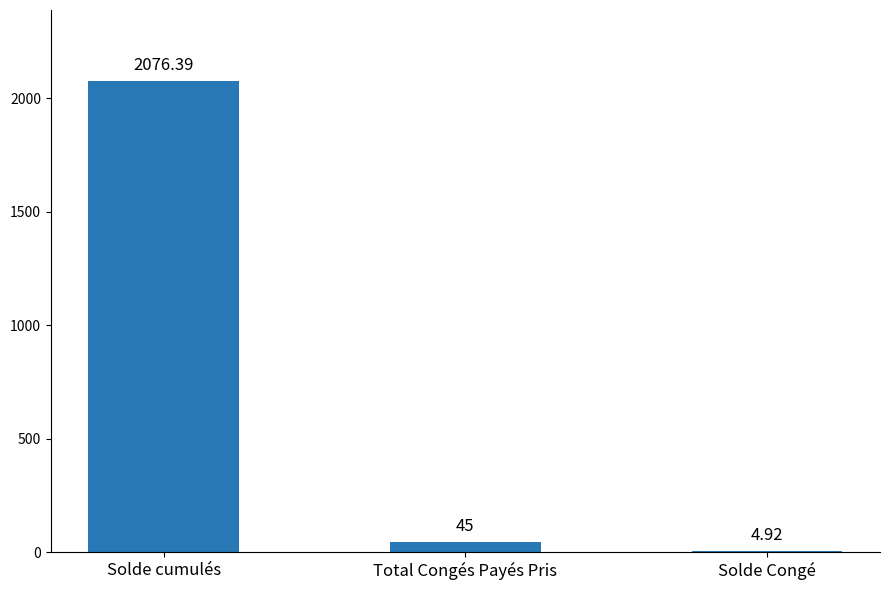

Approximately how many times larger is the value at Solde cumulés compared to Solde Congé?

422.0